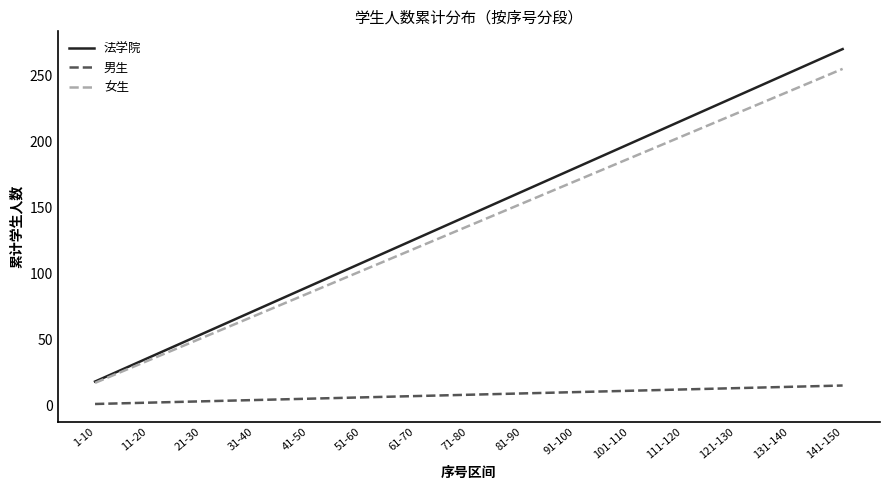

Between 61-70 and 141-150, which series saw the biggest shift?

法学院